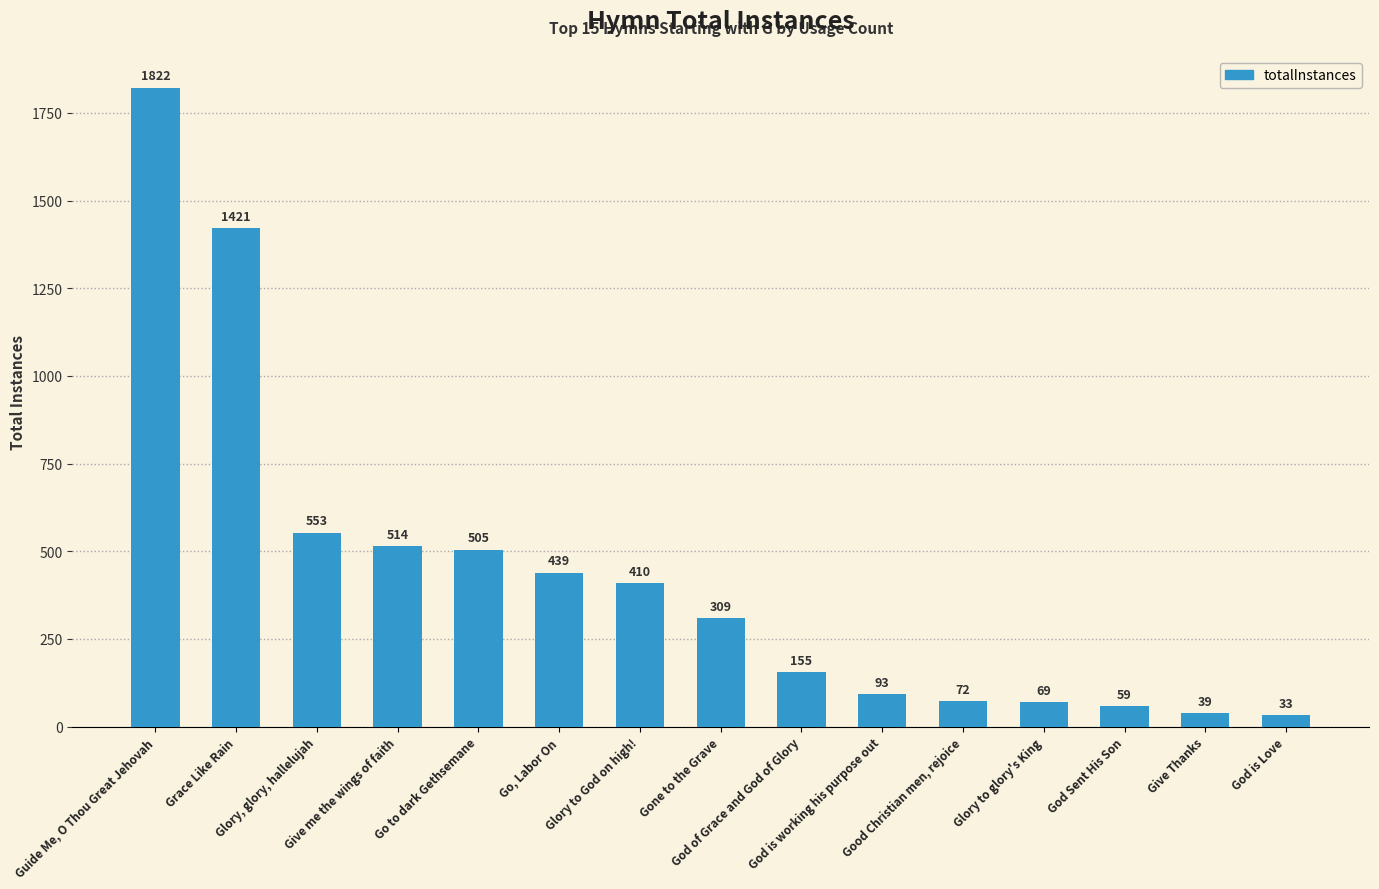

Reading left to right, list all the values displayed in this chart.

1822	1421	553	514	505	439	410	309	155	93	72	69	59	39	33